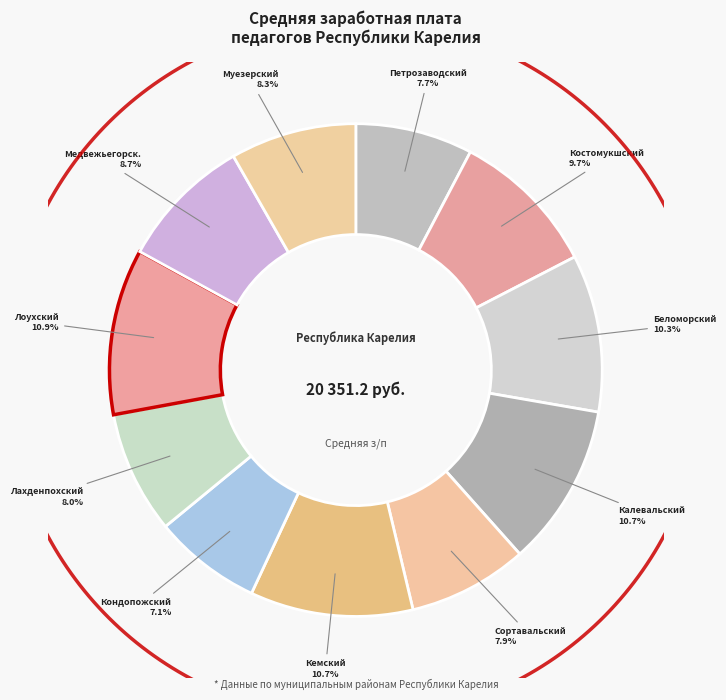

Does any single category account for the majority?

No